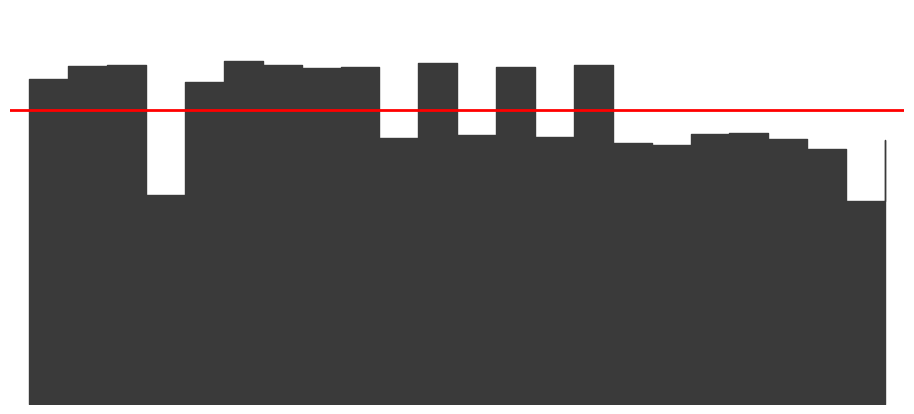

Is this an area chart (filled region under the line)?

No